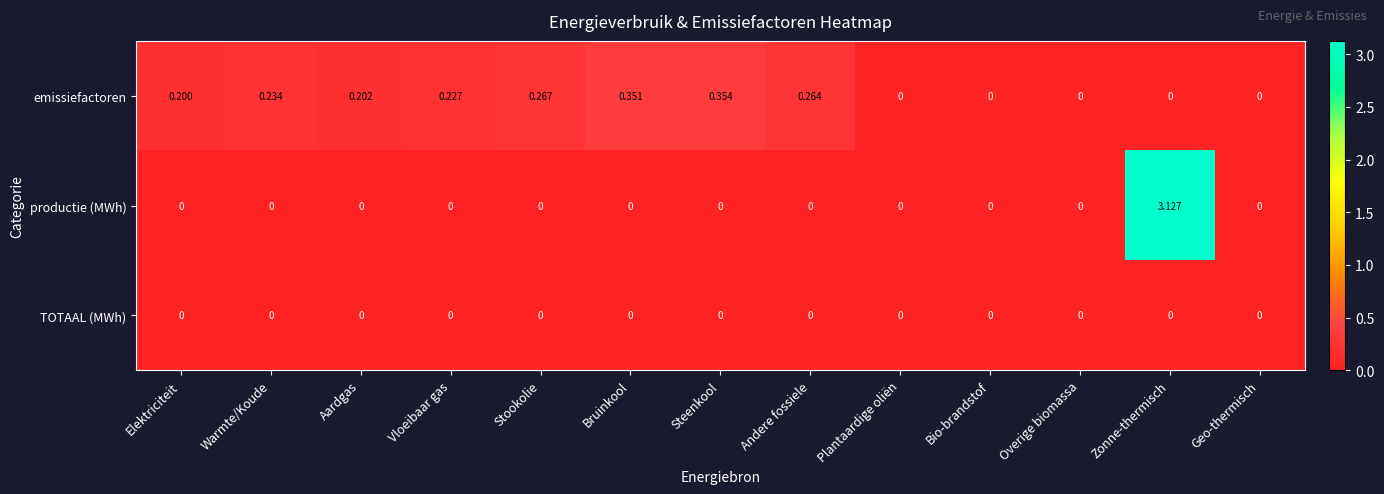

List the series in order of their overall mean, highest first.

productie (MWh), emissiefactoren, TOTAAL (MWh)